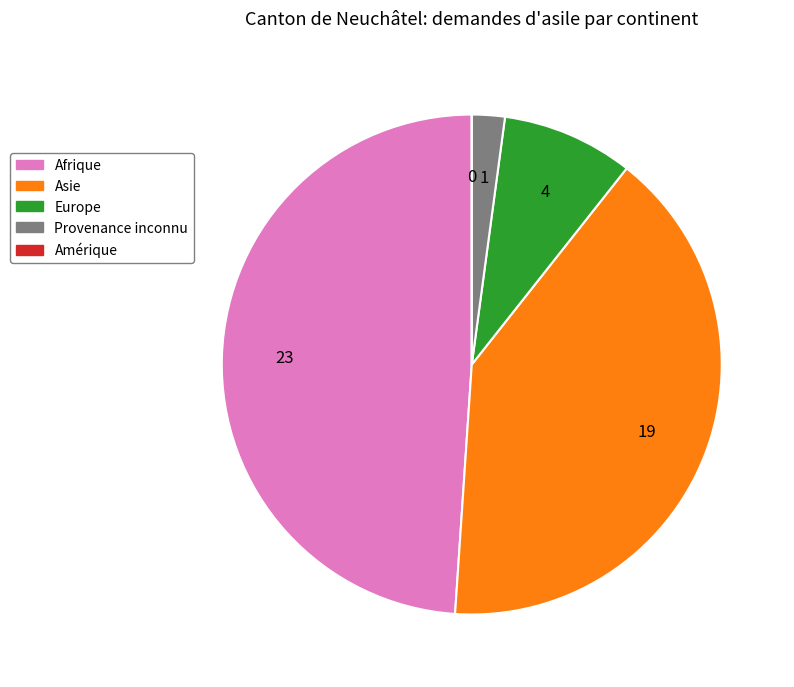

Between Afrique and Europe, which is larger?

Afrique